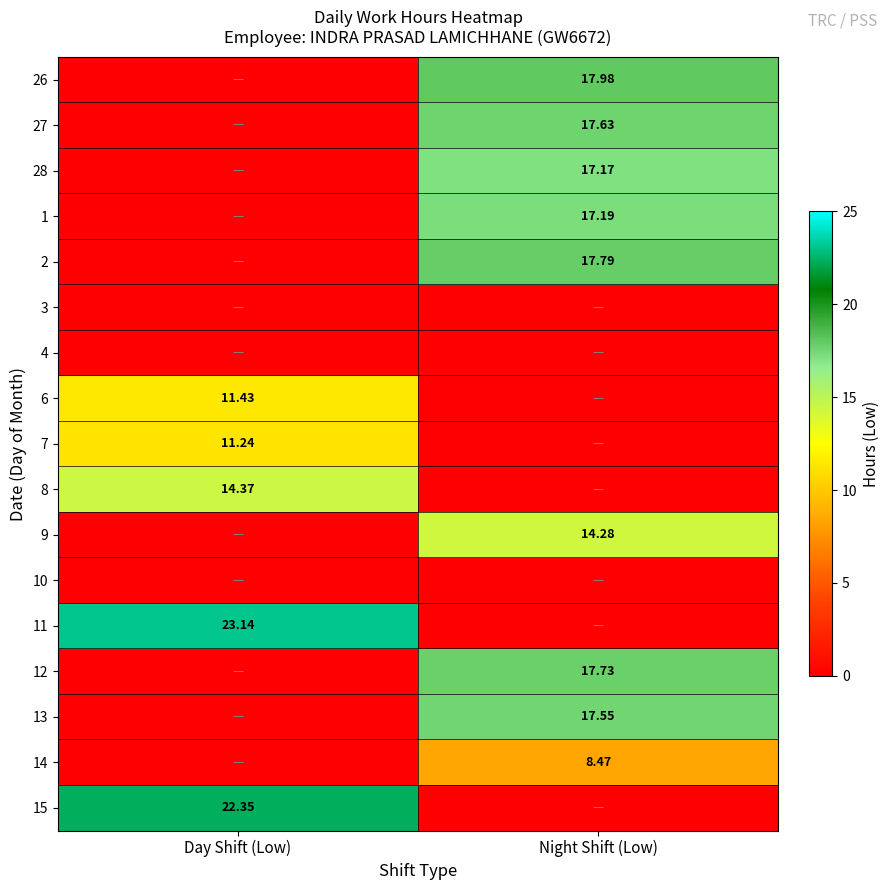

List the labels in order of 11 value, largest first.

Day Shift (Low), Night Shift (Low)